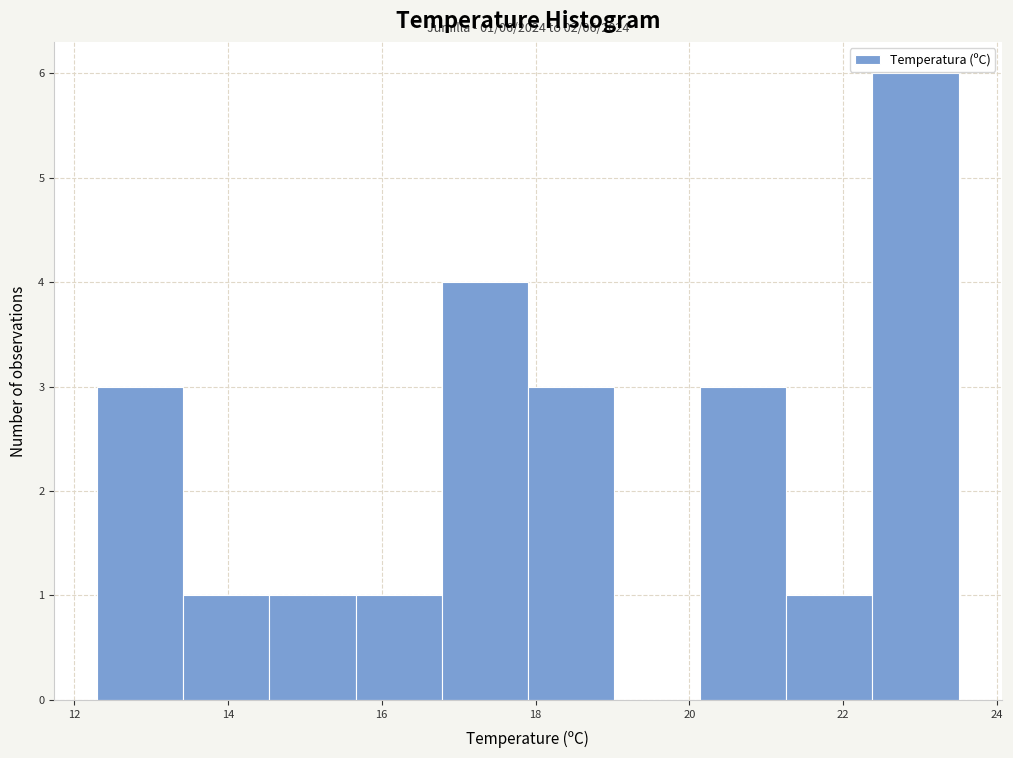

Which range on the x-axis has the tallest bar?

22.38 to 23.50